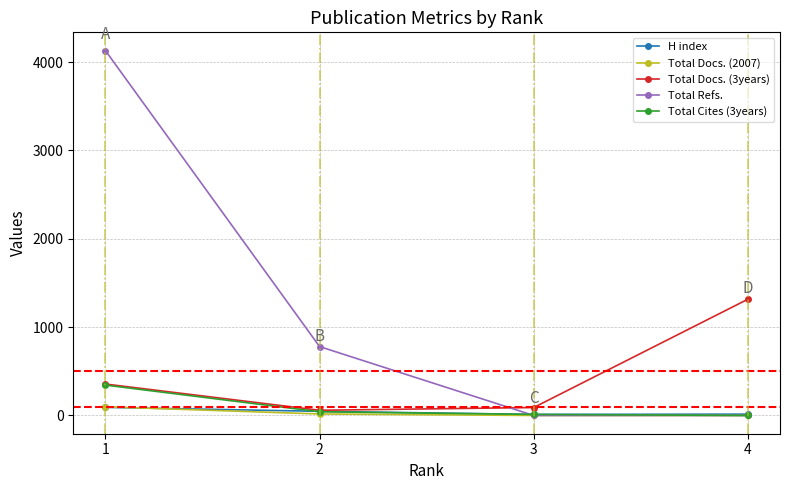

True or false: Total Refs. has a value of 324 at 2.

False